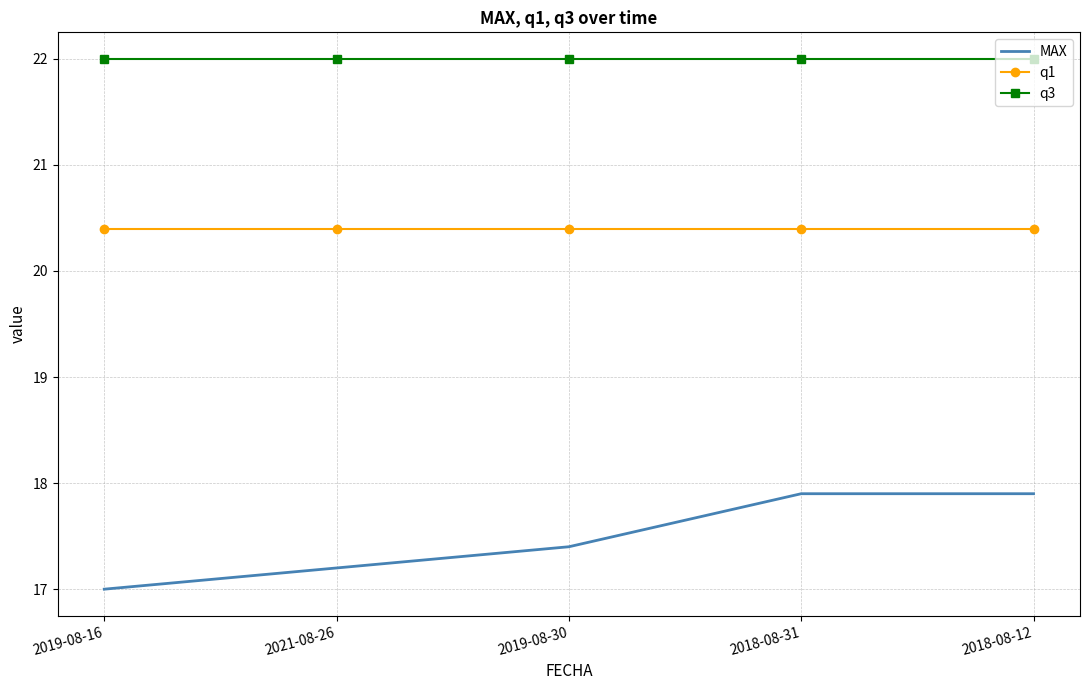

What is the total value across all series at 2019-08-16?

59.4